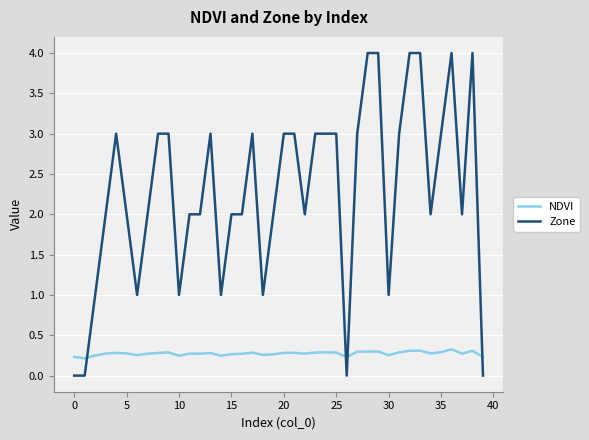

List the series in order of their peak value, lowest first.

NDVI, Zone